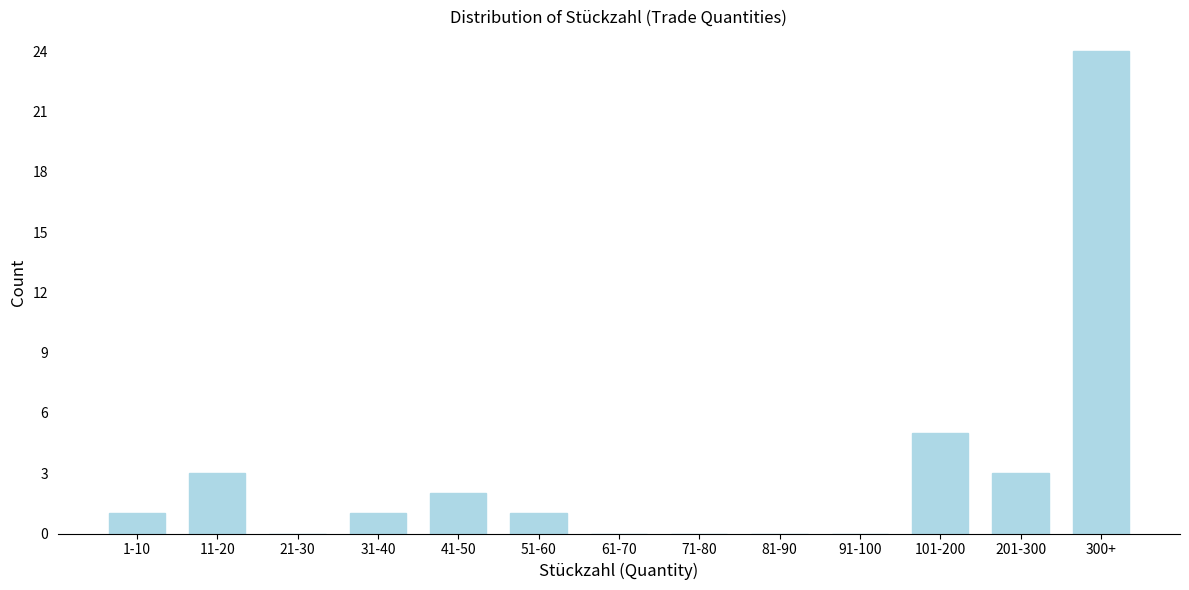

Reading left to right, what are all the values shown in this chart?

1-10=1	11-20=3	21-30=0	31-40=1	41-50=2	51-60=1	61-70=0	71-80=0	81-90=0	91-100=0	101-200=5	201-300=3	300+=24